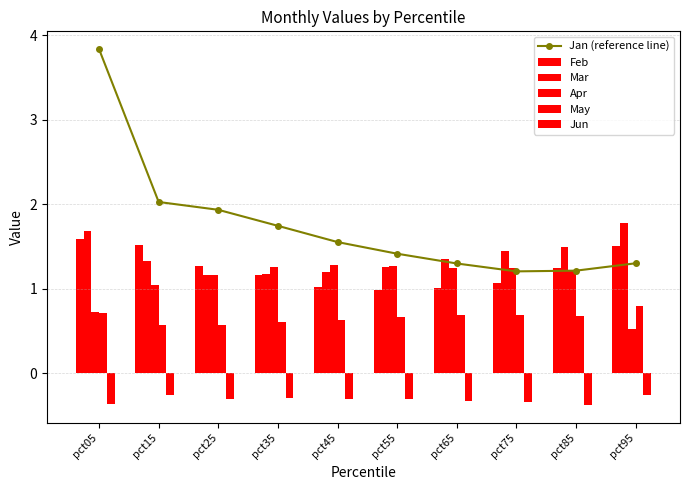

The Jun series shows -0.5 at pct45. True or false?

False